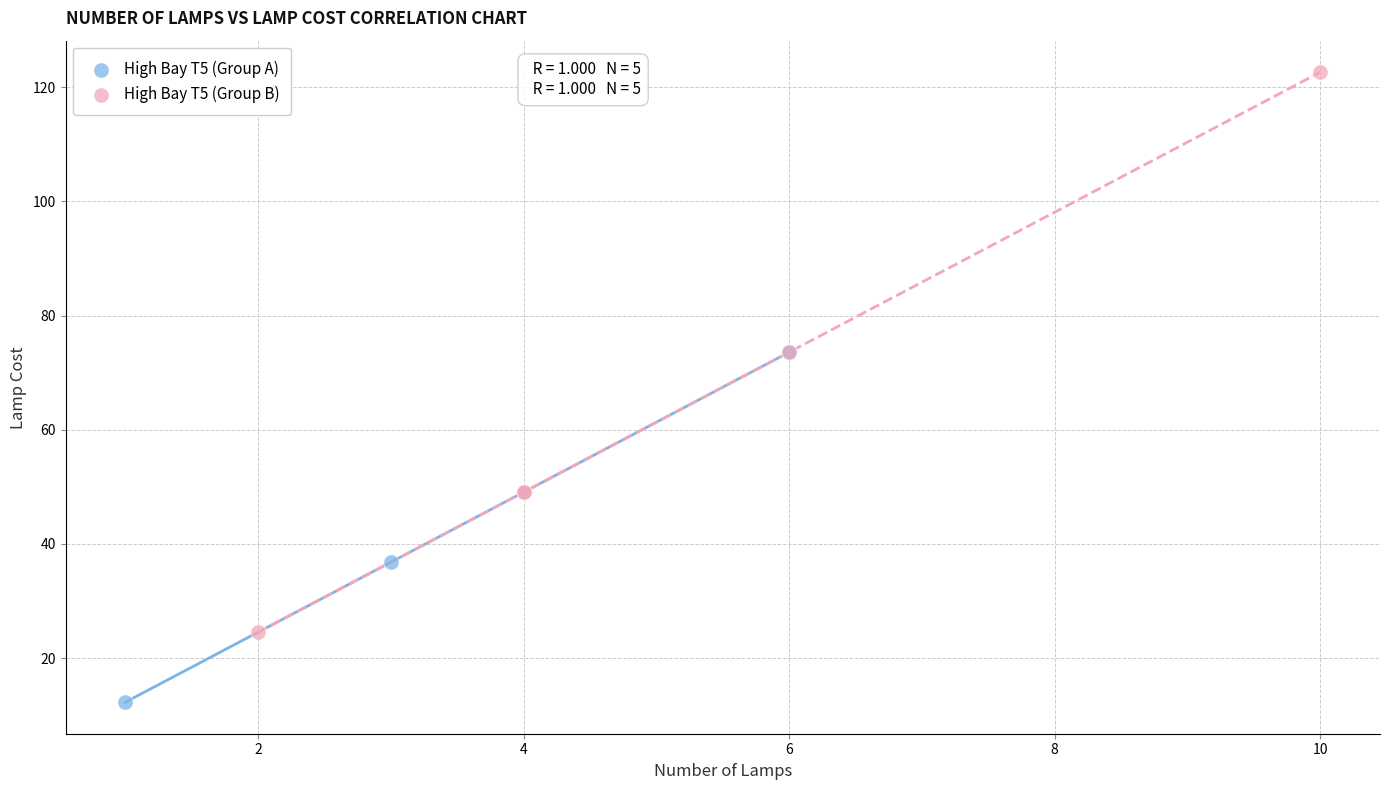

What are all the series names shown in the legend?

High Bay T5 (Group A), High Bay T5 (Group B)